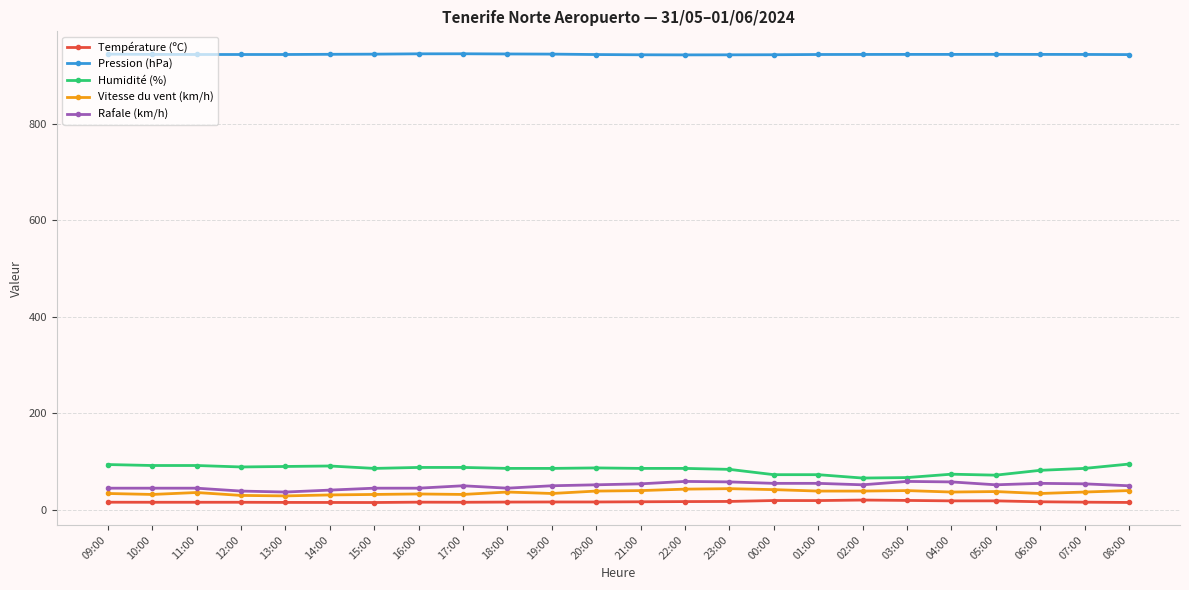

What is the label of the 22nd point from the left?

06:00